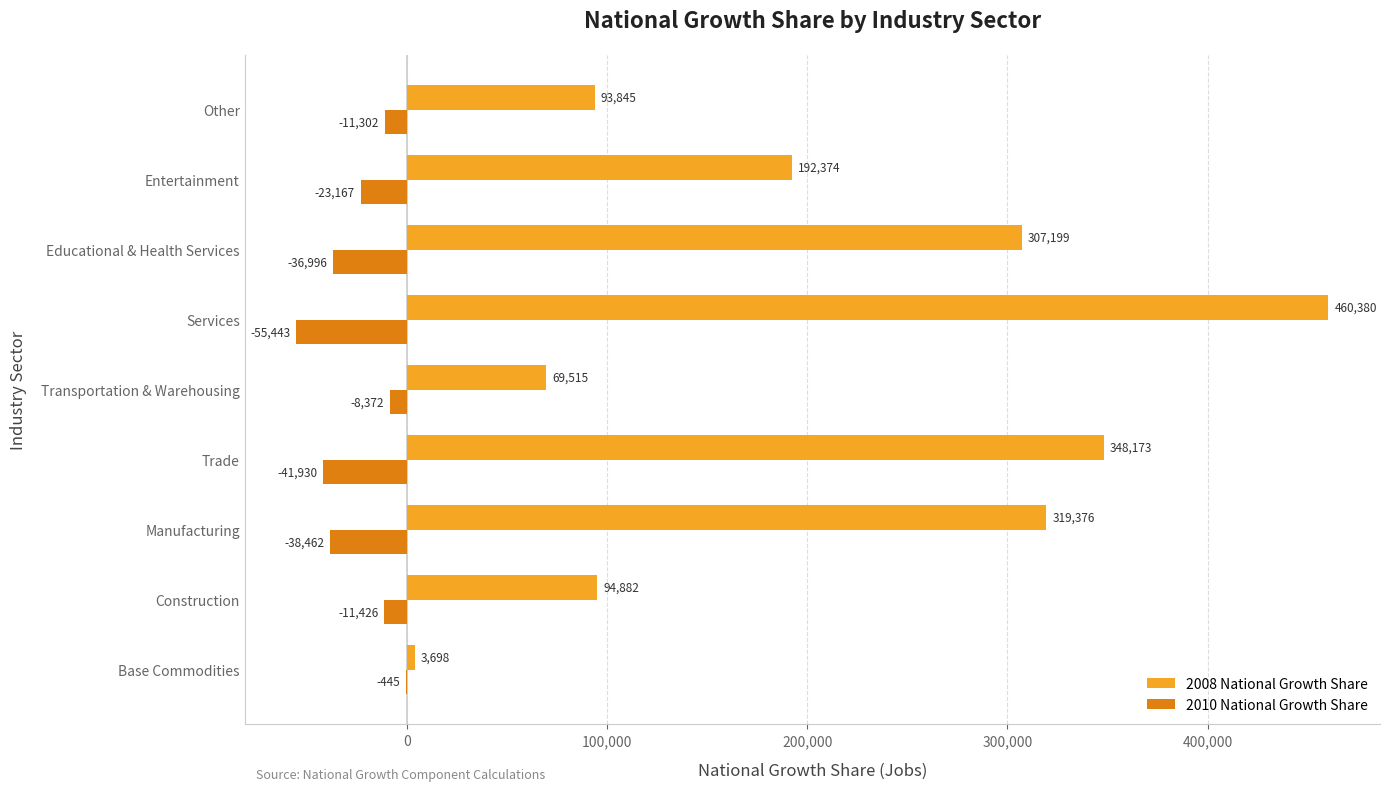

At which label is 2010 National Growth Share closest to -27944?

Entertainment